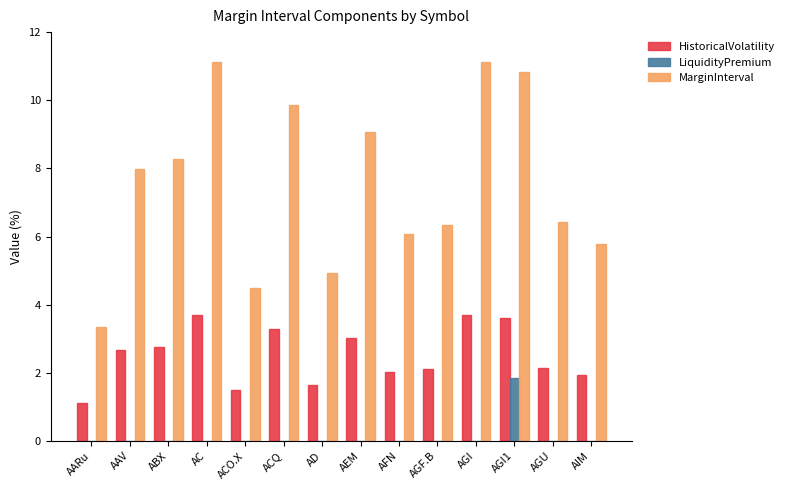

The MarginInterval series shows 3.3 at AARu. True or false?

True